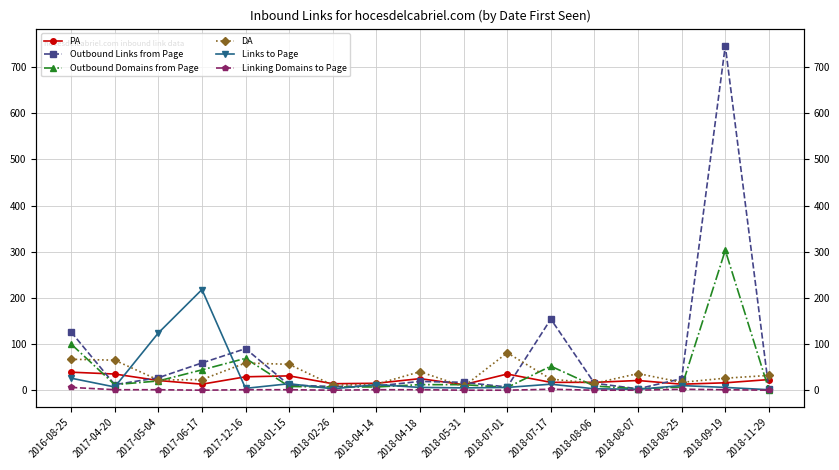

Which series has the largest total across all categories?

Outbound Links from Page